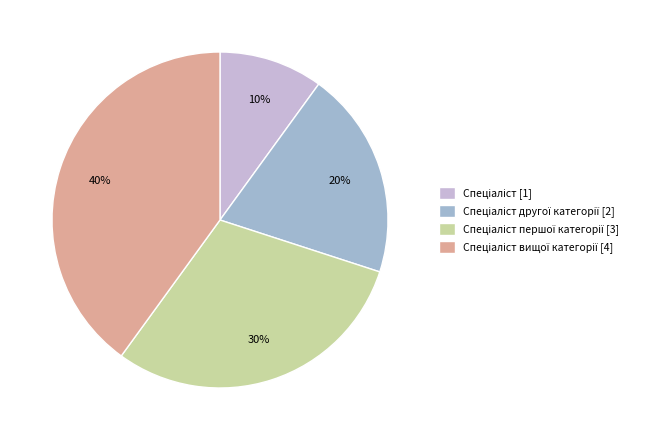

To the nearest percent, what is the average slice percentage?

25%